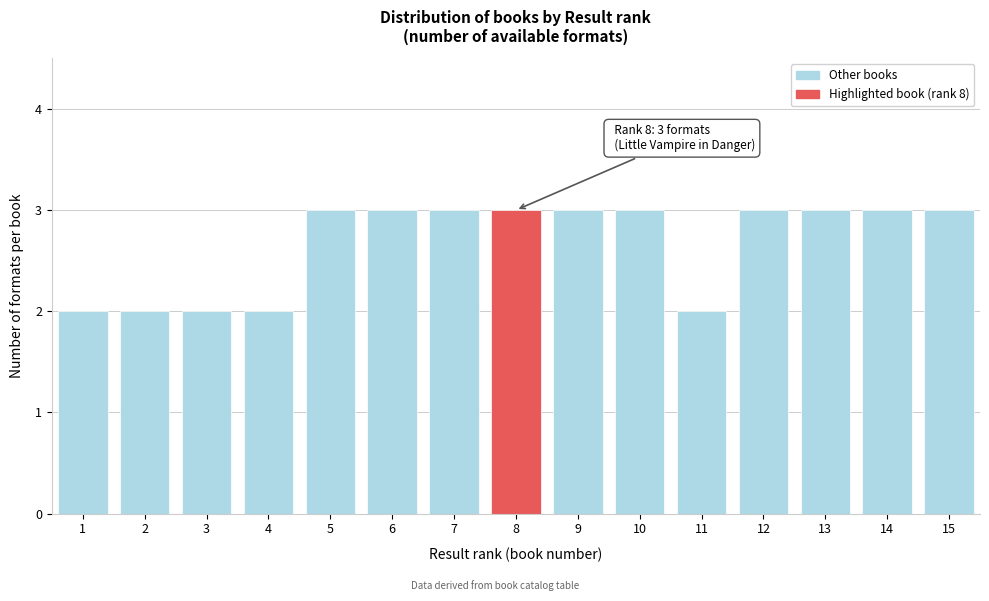

Reading right to left, transcribe all the data shown in this chart.

15=3	14=3	13=3	12=3	11=2	10=3	9=3	8=3	7=3	6=3	5=3	4=2	3=2	2=2	1=2